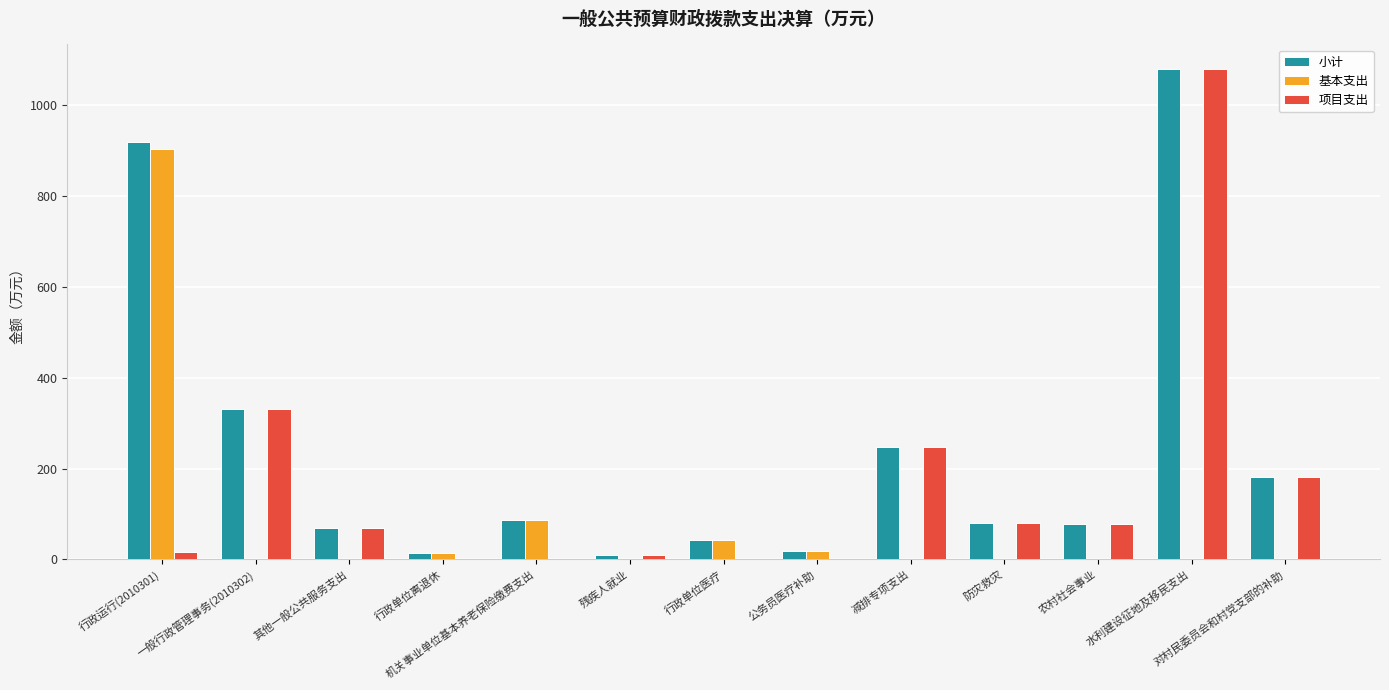

Which series has the largest total across all categories?

小计